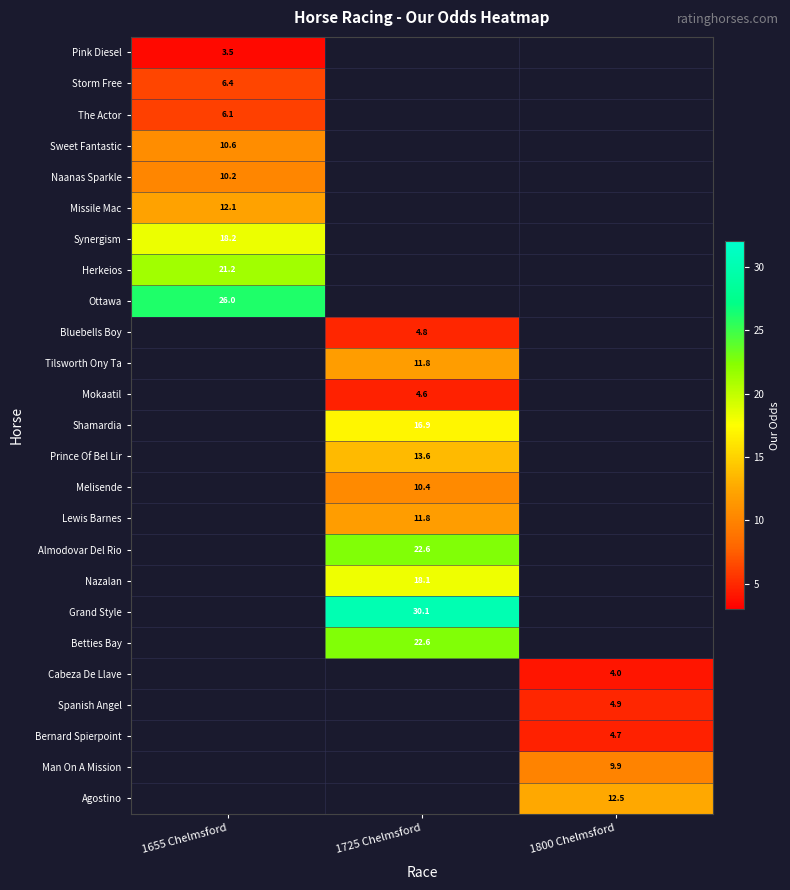

Is the value of Shamardia at 1725 Chelmsford greater than the value of Herkeios at 1655 Chelmsford?

No